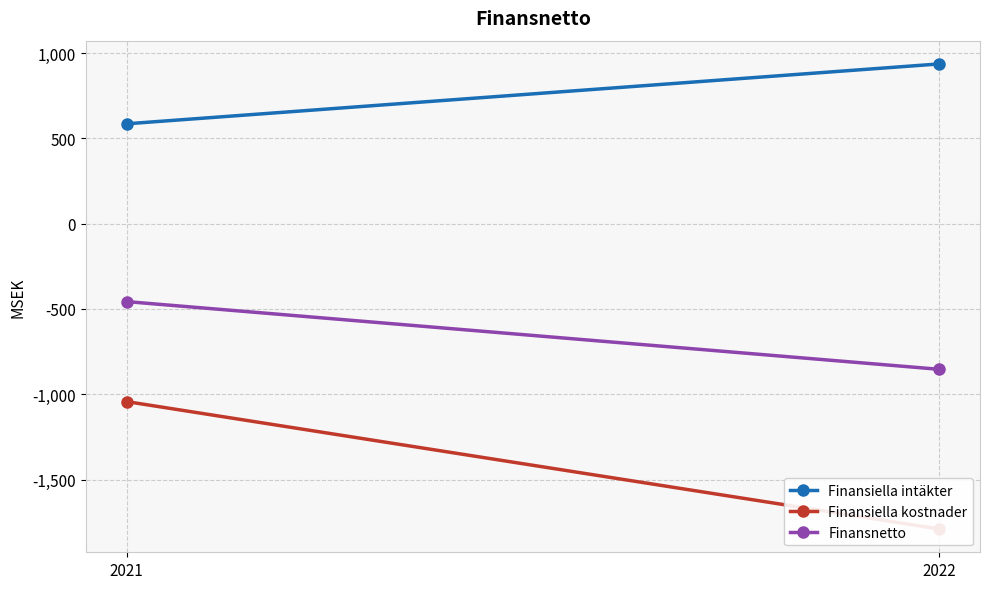

Rank the categories by Finansiella kostnader value from highest to lowest.

2021, 2022